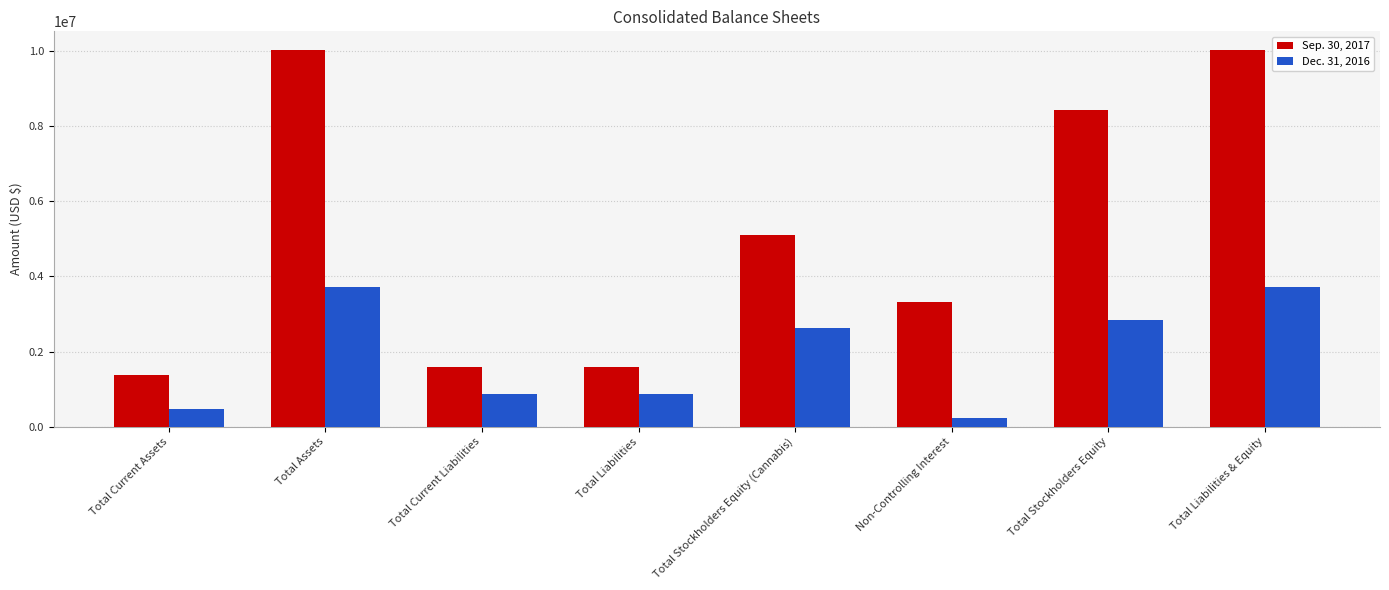

Read the Dec. 31, 2016 value at Total Stockholders Equity.

2832908